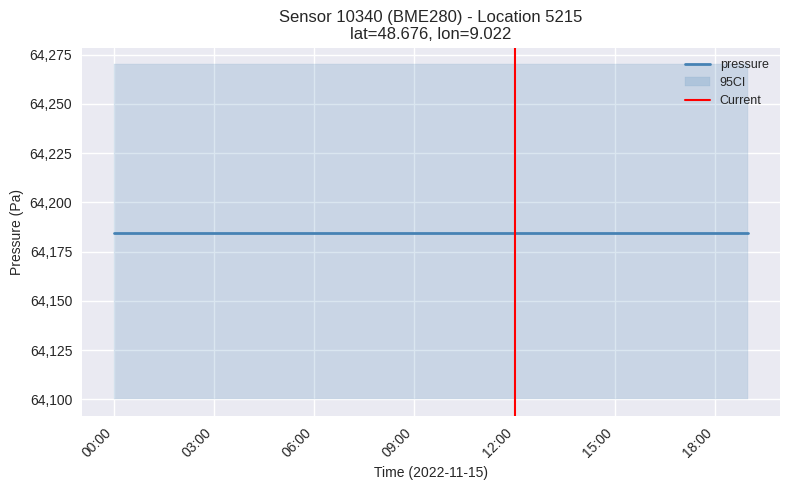

Does the chart have visible grid lines?

Yes